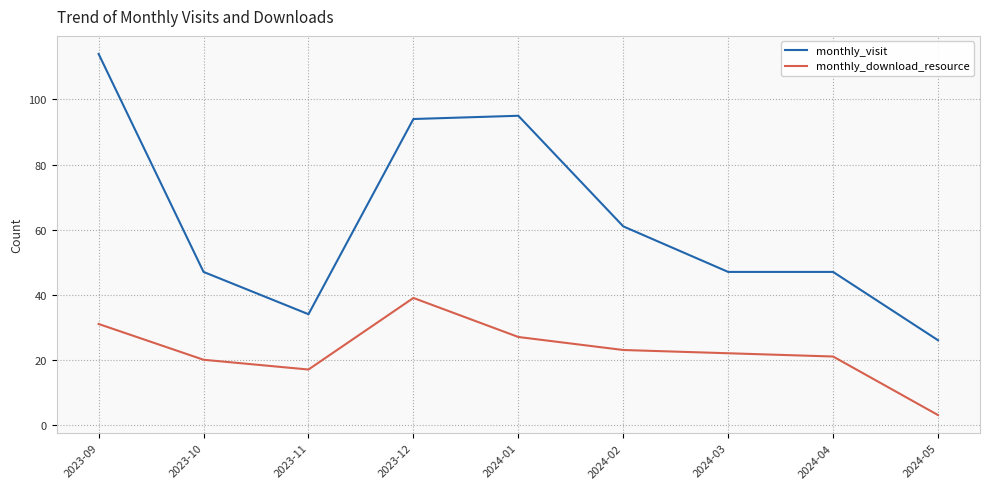

True or false: monthly_visit and monthly_download_resource intersect in this chart.

False